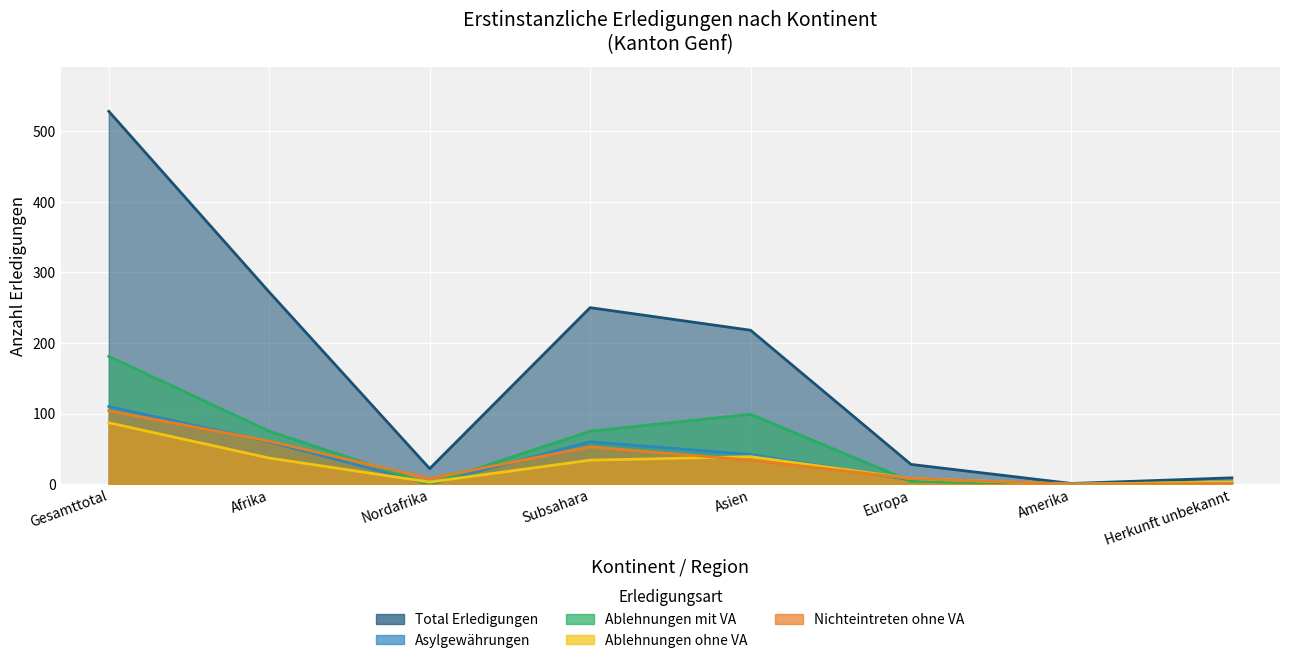

How many lines are shown in the chart?

5